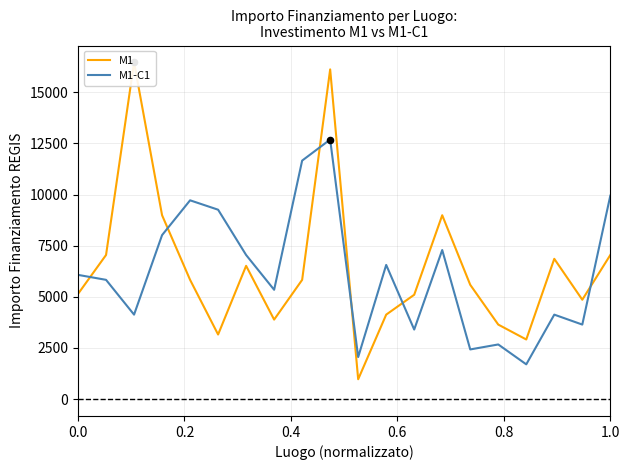

Which series has the largest total across all categories?

M1